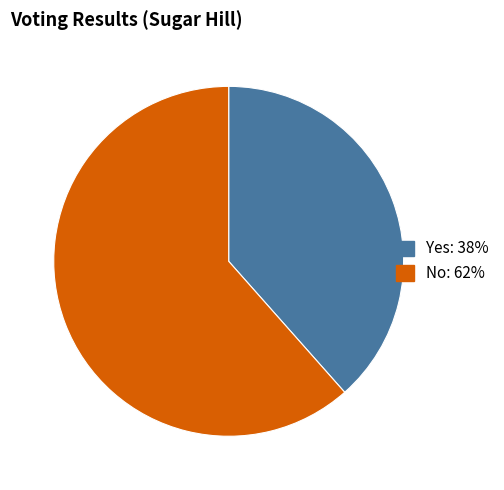

Is there a majority slice in this chart?

Yes